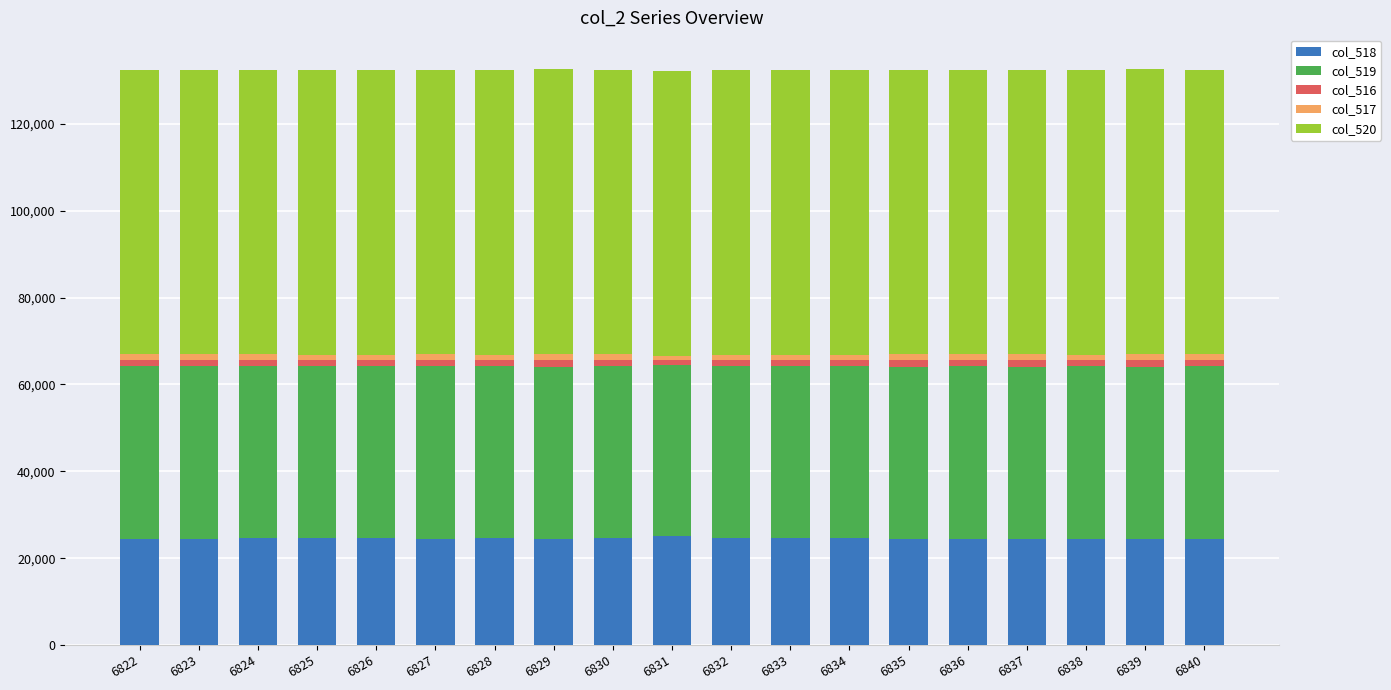

True or false: col_518 has a value of 14172 at 6828.

False